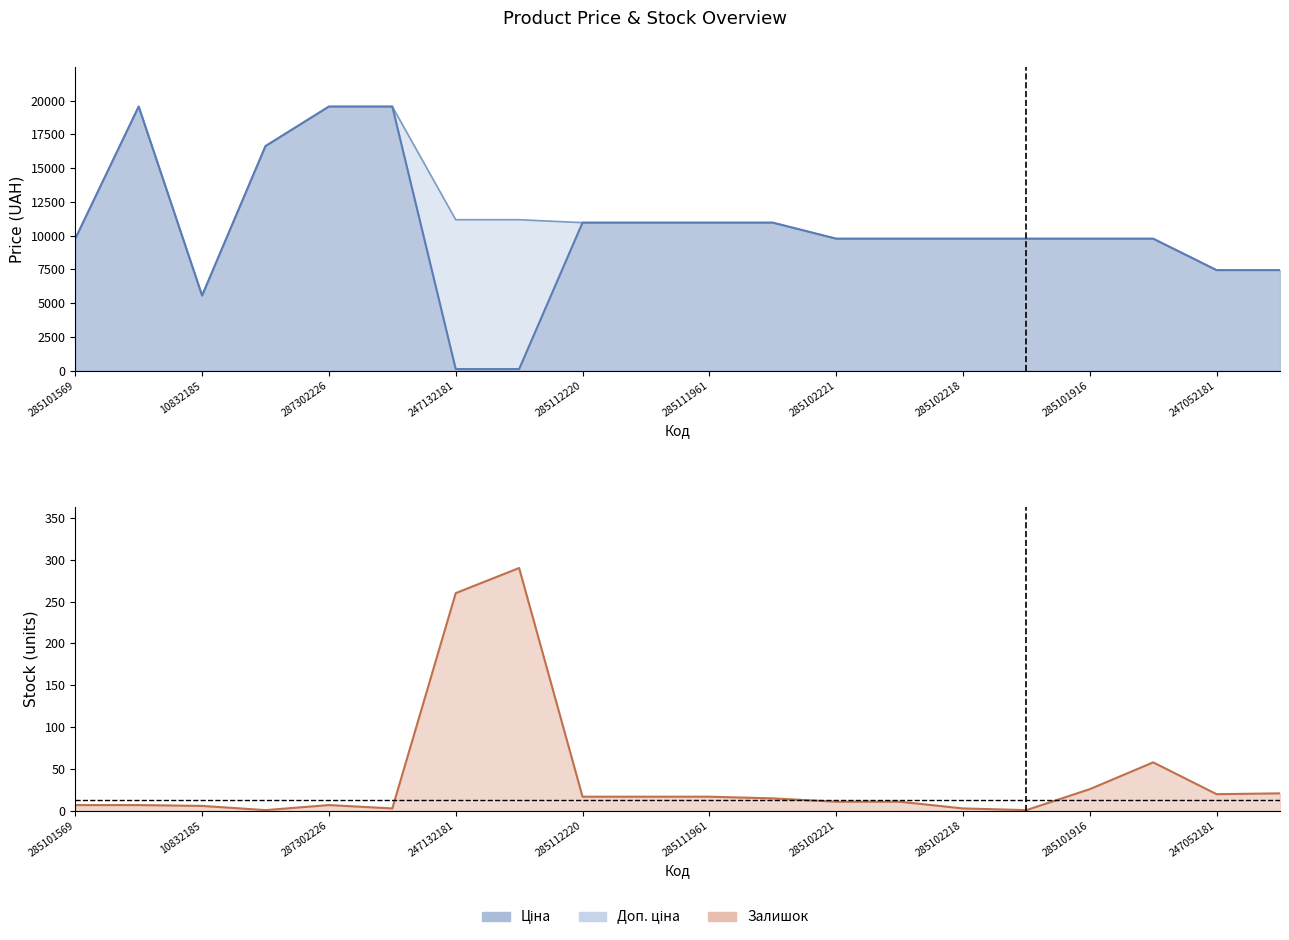

List the labels in order of Доп. ціна value, smallest first.

10832185, 247052181, 247052180, 285101569, 285102221, 285102219, 285102218, 285102044, 285101916, 285101913, 285112220, 285112217, 285111961, 285111912, 247132181, 247132180, 287292222, 287302223, 287302226, 287302224